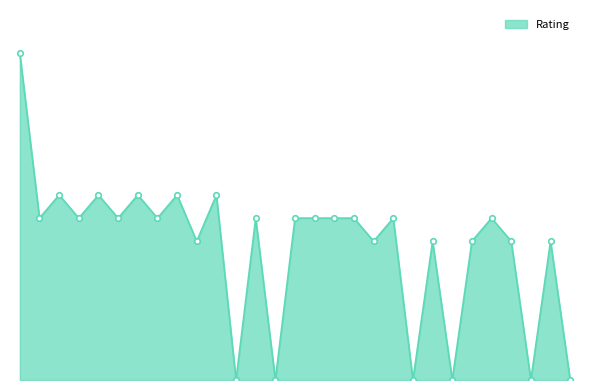

Reading left to right, list all the values displayed in this chart.

1=1412	2=700	3=800	4=700	5=800	6=700	7=800	8=700	9=800	10=600	11=800	12=0	13=700	14=0	15=700	16=700	17=700	18=700	19=600	20=700	21=0	22=600	23=0	24=600	25=700	26=600	27=0	28=600	29=0